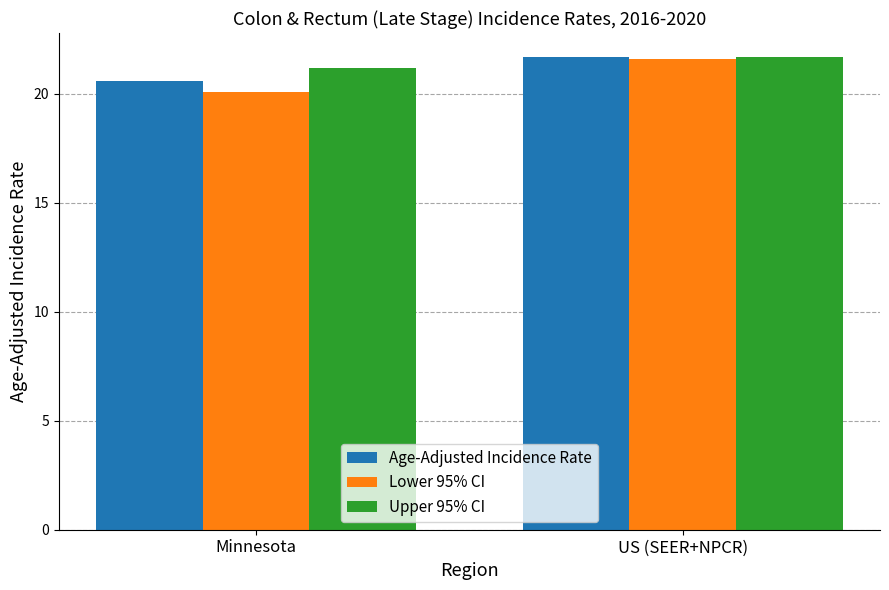

At how many categories does at least one series exceed 20?

2